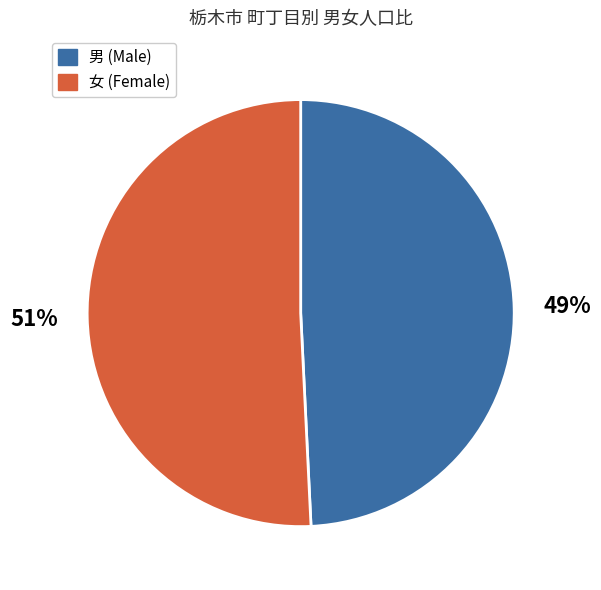

To the nearest percent, what is the difference between the largest and smallest slice percentages?

2%